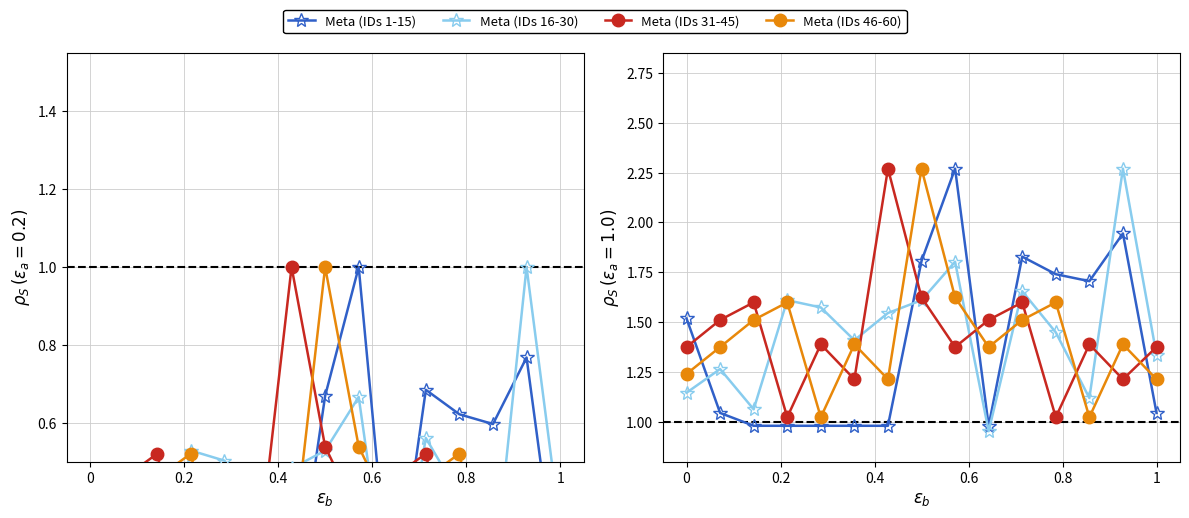

True or false: Meta (IDs 31-45) has more than 0 points higher than both neighbors.

True